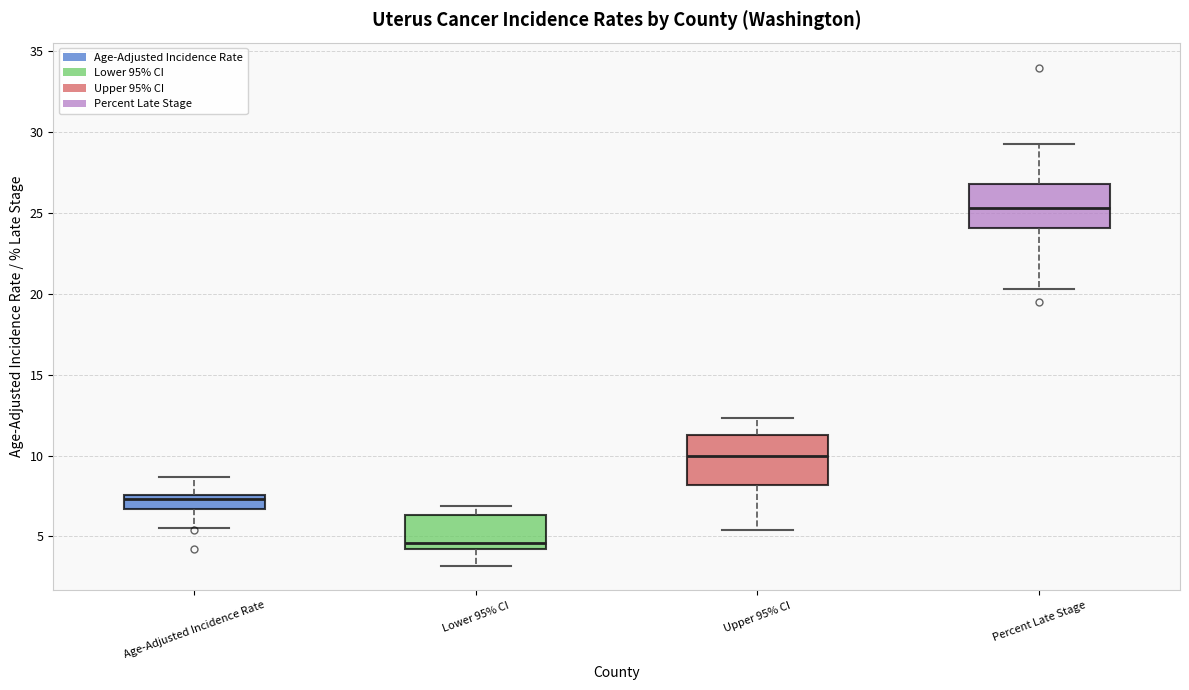

Where is the upper edge of the box for Age-Adjusted Incidence Rate on the y-axis? The values are not printed on the chart, so give them approximately, as read against the axis.

7.5